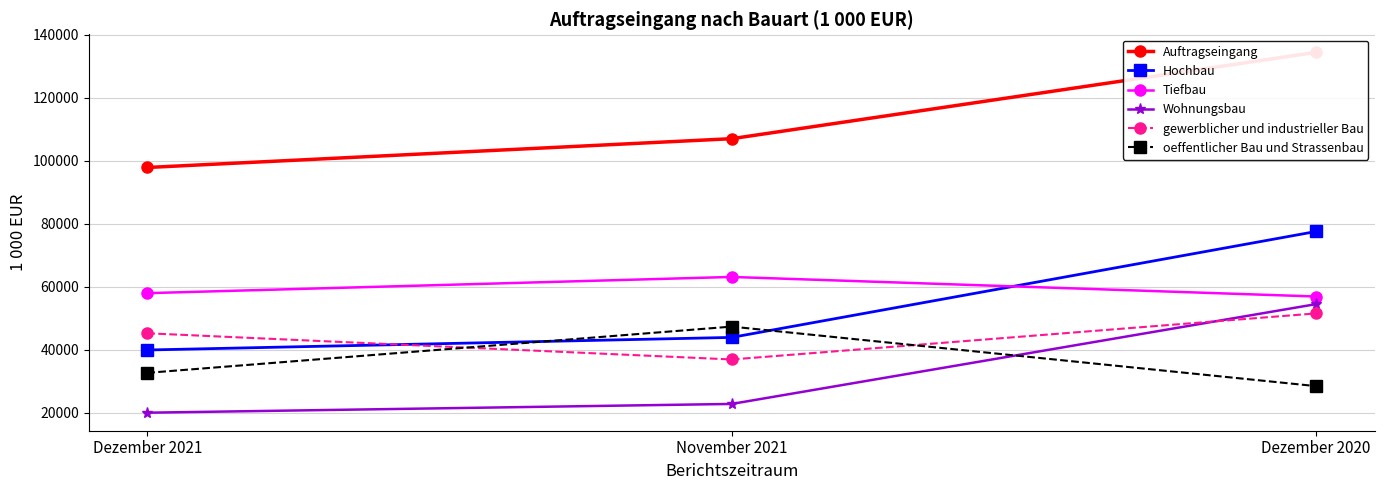

What is the difference between the oeffentlicher Bau und Strassenbau values at Dezember 2020 and Dezember 2021?

4214